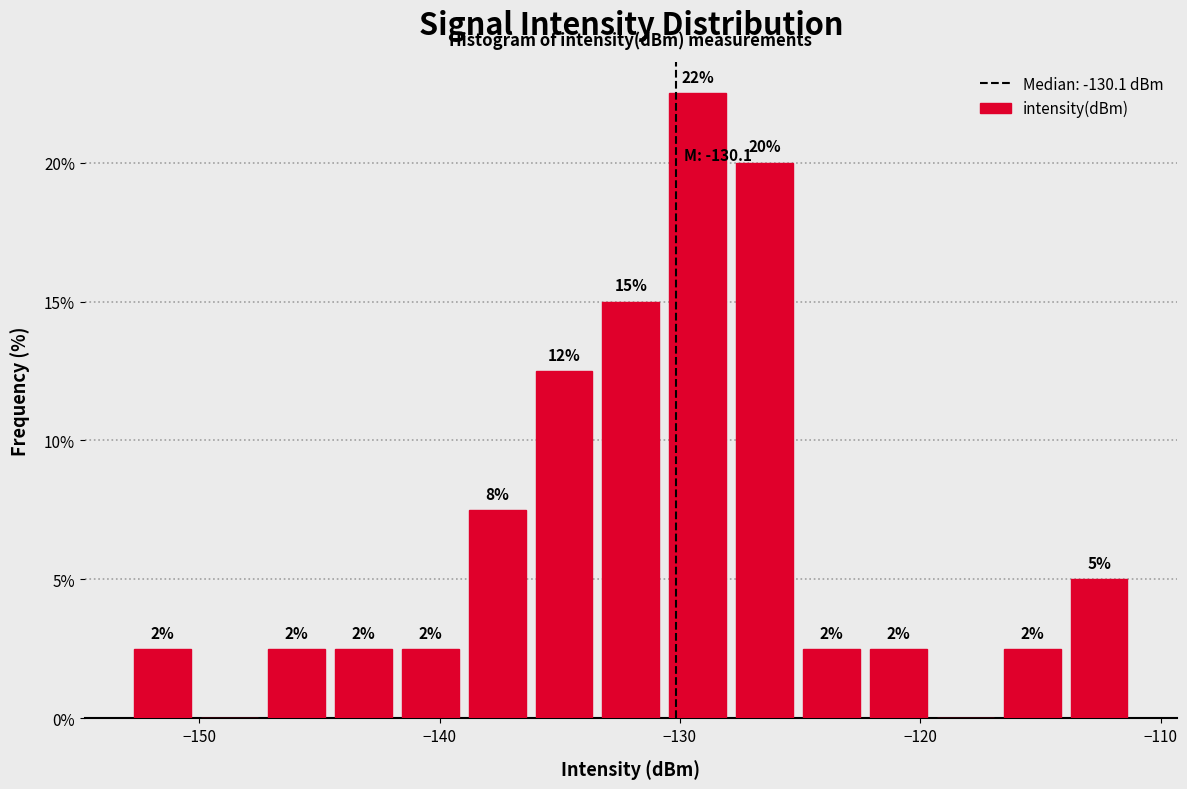

Read against the x-axis, roughly where is the centre of the tallest bar?

-129